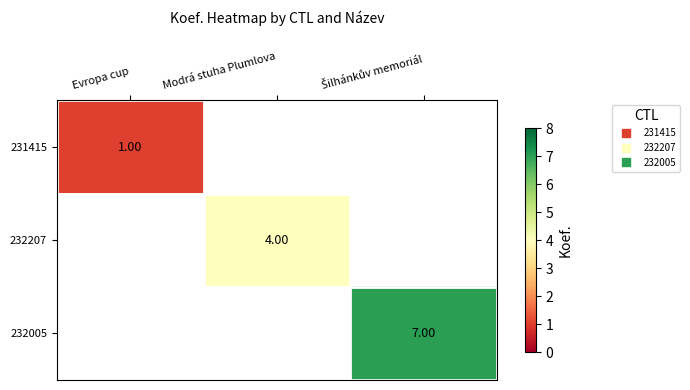

What is the greatest value displayed?

7.0